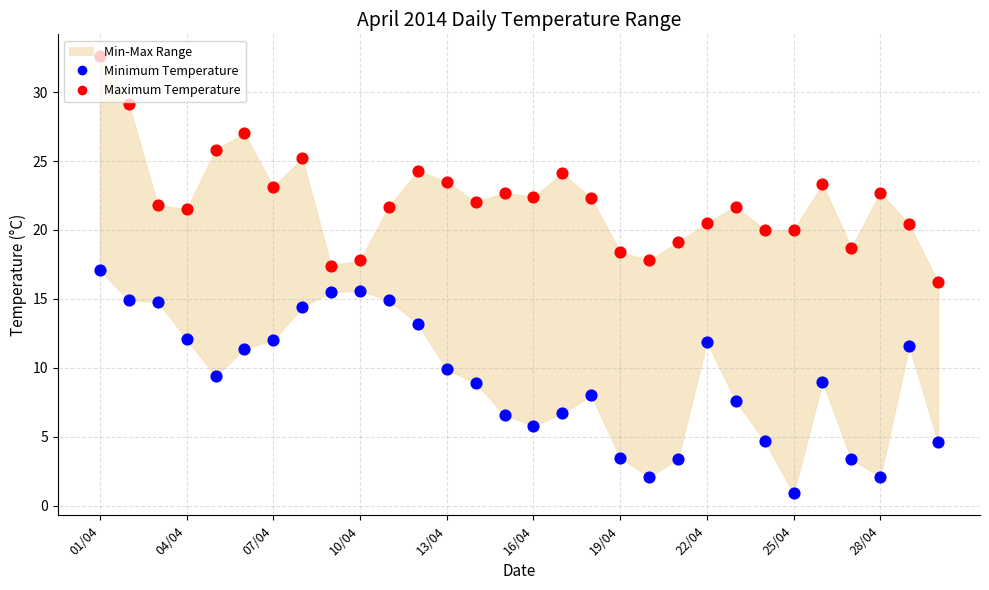

What are all the series names shown in the legend?

Minimum Temperature, Maximum Temperature